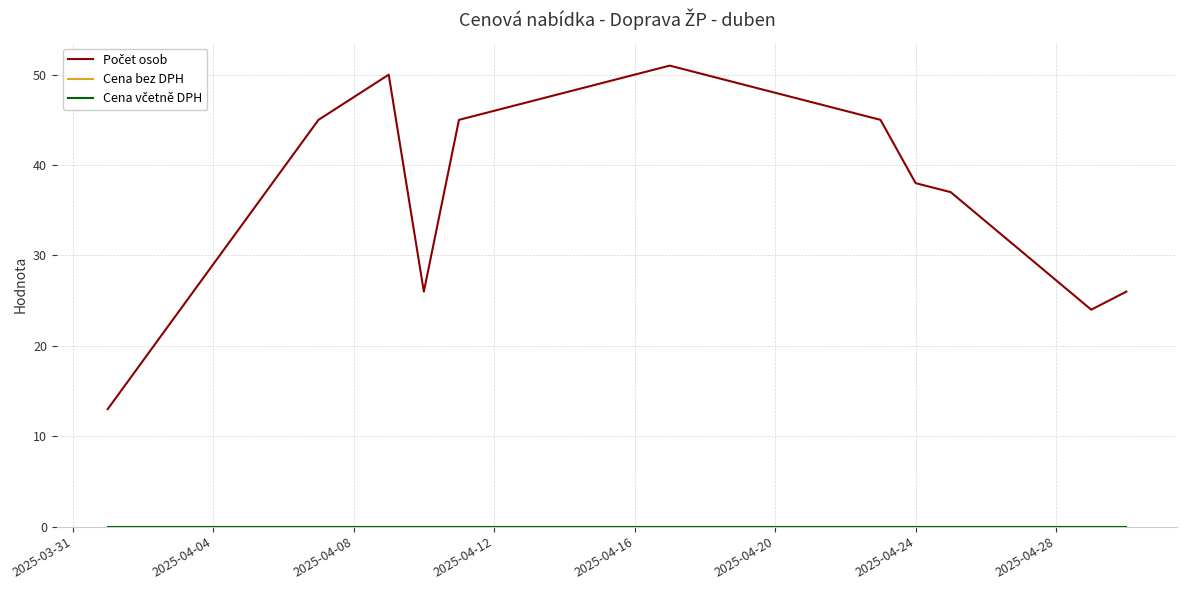

Does the chart have visible grid lines?

Yes